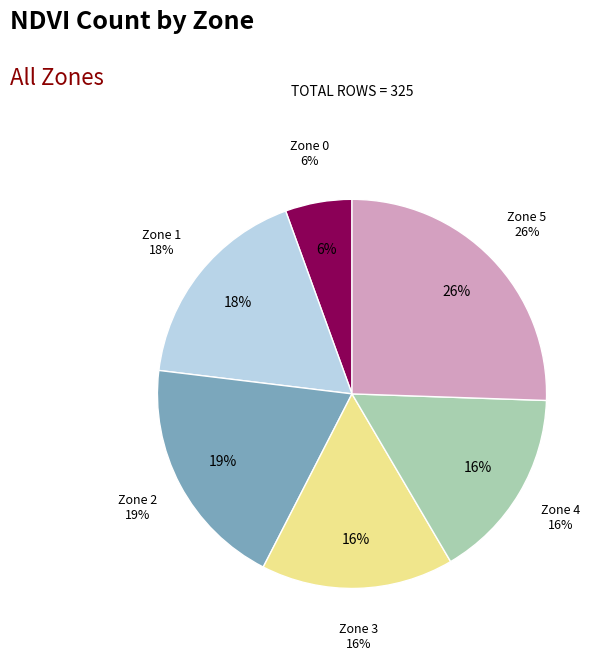

Approximately how many times larger is the value at Zone 5 compared to Zone 2?

1.3